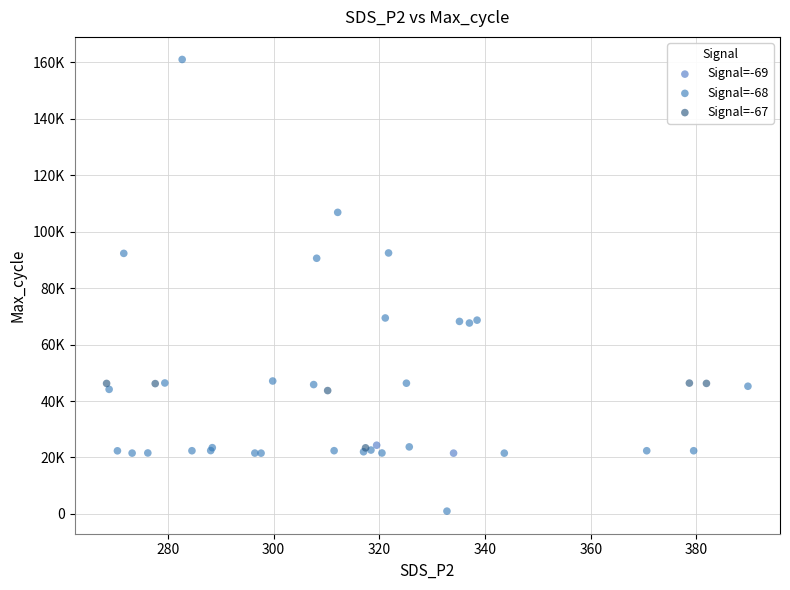

What are all the series names shown in the legend?

Signal=-69, Signal=-68, Signal=-67